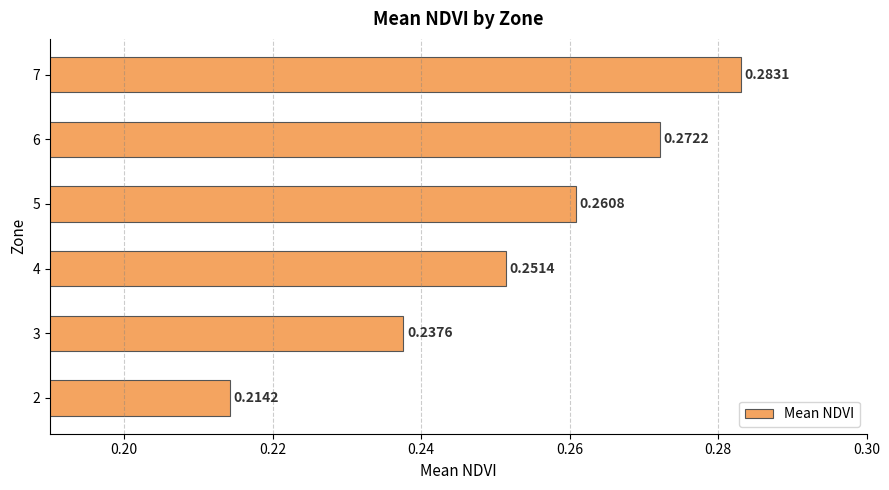

Rank the categories by value from lowest to highest.

2, 3, 4, 5, 6, 7